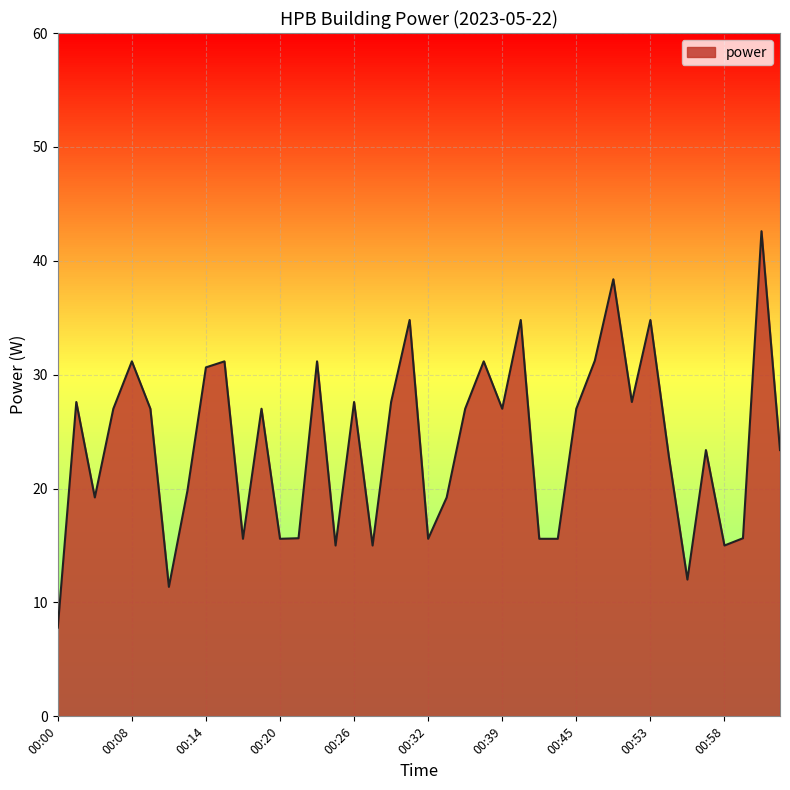

What is the difference between the maximum and minimum values?

34.8